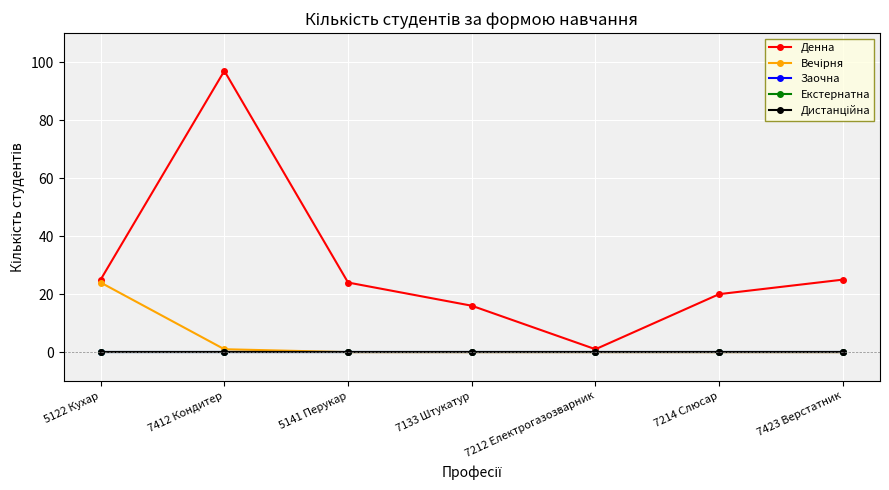

What is the sum of the Вечірня values at 7412 Кондитер and 7212 Електрогазозварник?

1